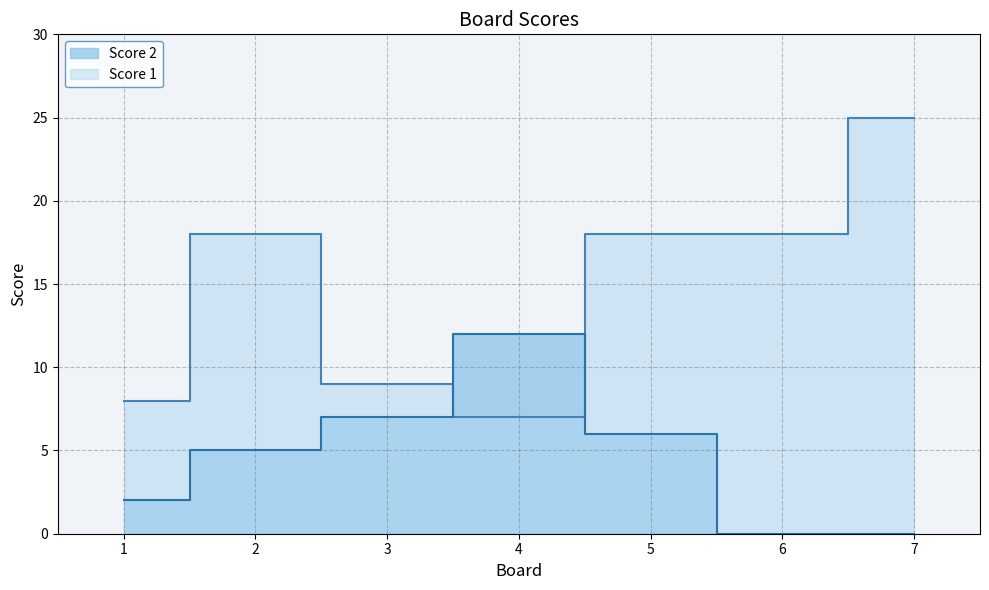

What is the value of the Score 1 point at the 5th from the left?

18